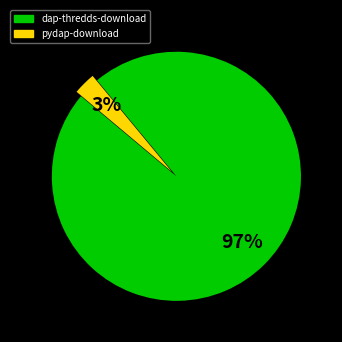

Which slice represents more than half of the pie?

dap-thredds-download